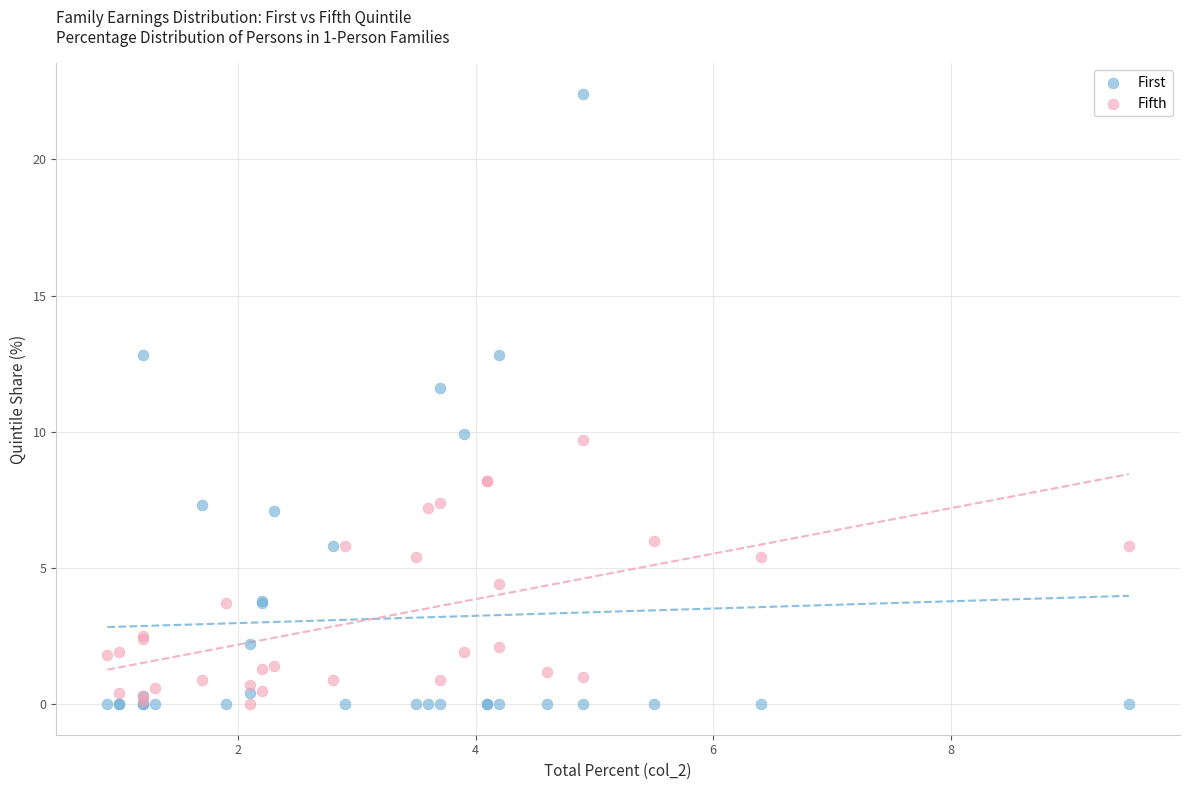

What are all the series names shown in the legend?

First, Fifth